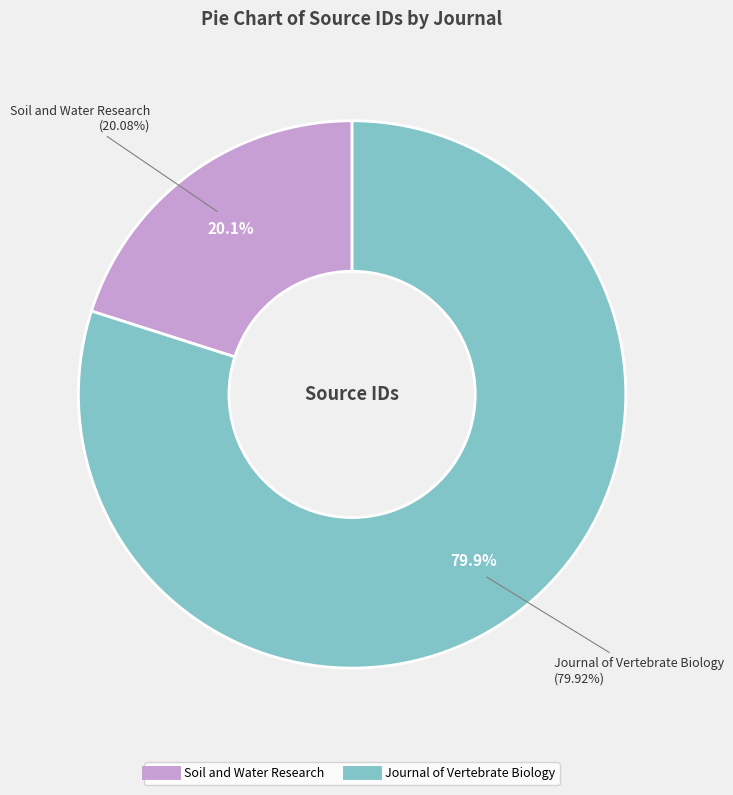

To the nearest percent, what is the difference between the largest and smallest slice percentages?

60%